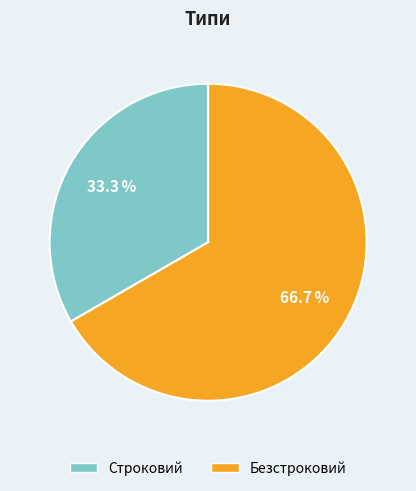

To the nearest percent, what is the difference between the Строковий and Безстроковий slice percentages?

33%